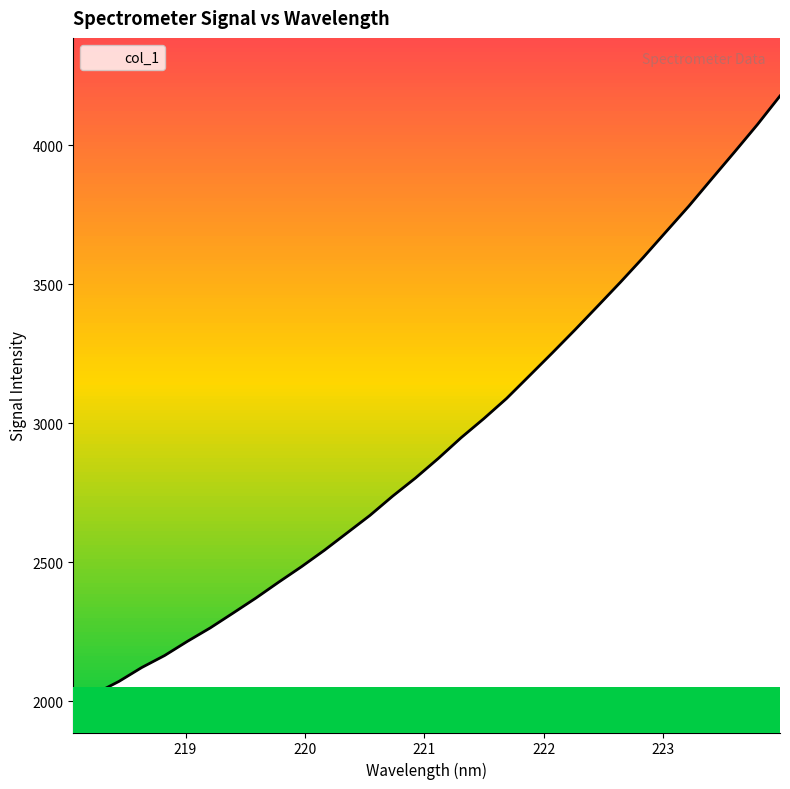

True or false: the data has more than 0 interior local peaks.

False